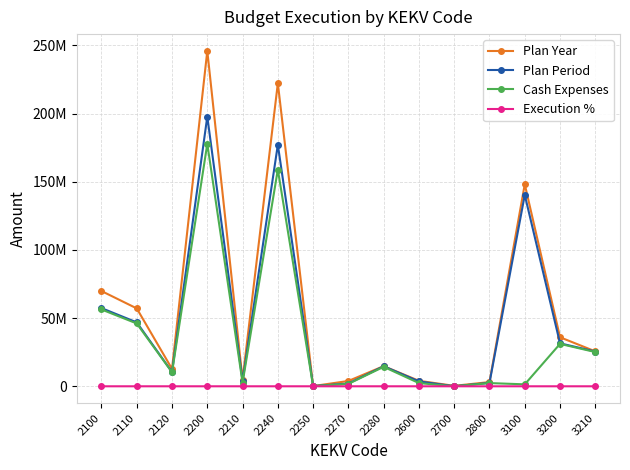

Does the chart have visible grid lines?

Yes